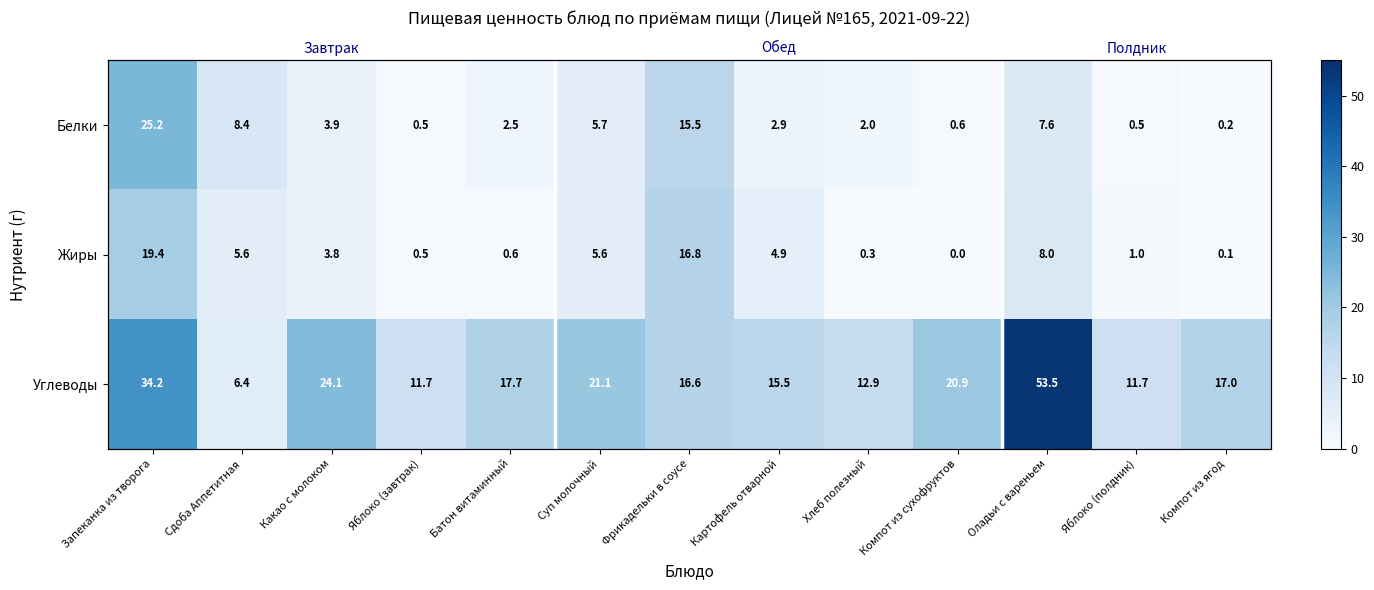

Between Сдоба Аппетитная and Батон витаминный, which is larger?

Сдоба Аппетитная